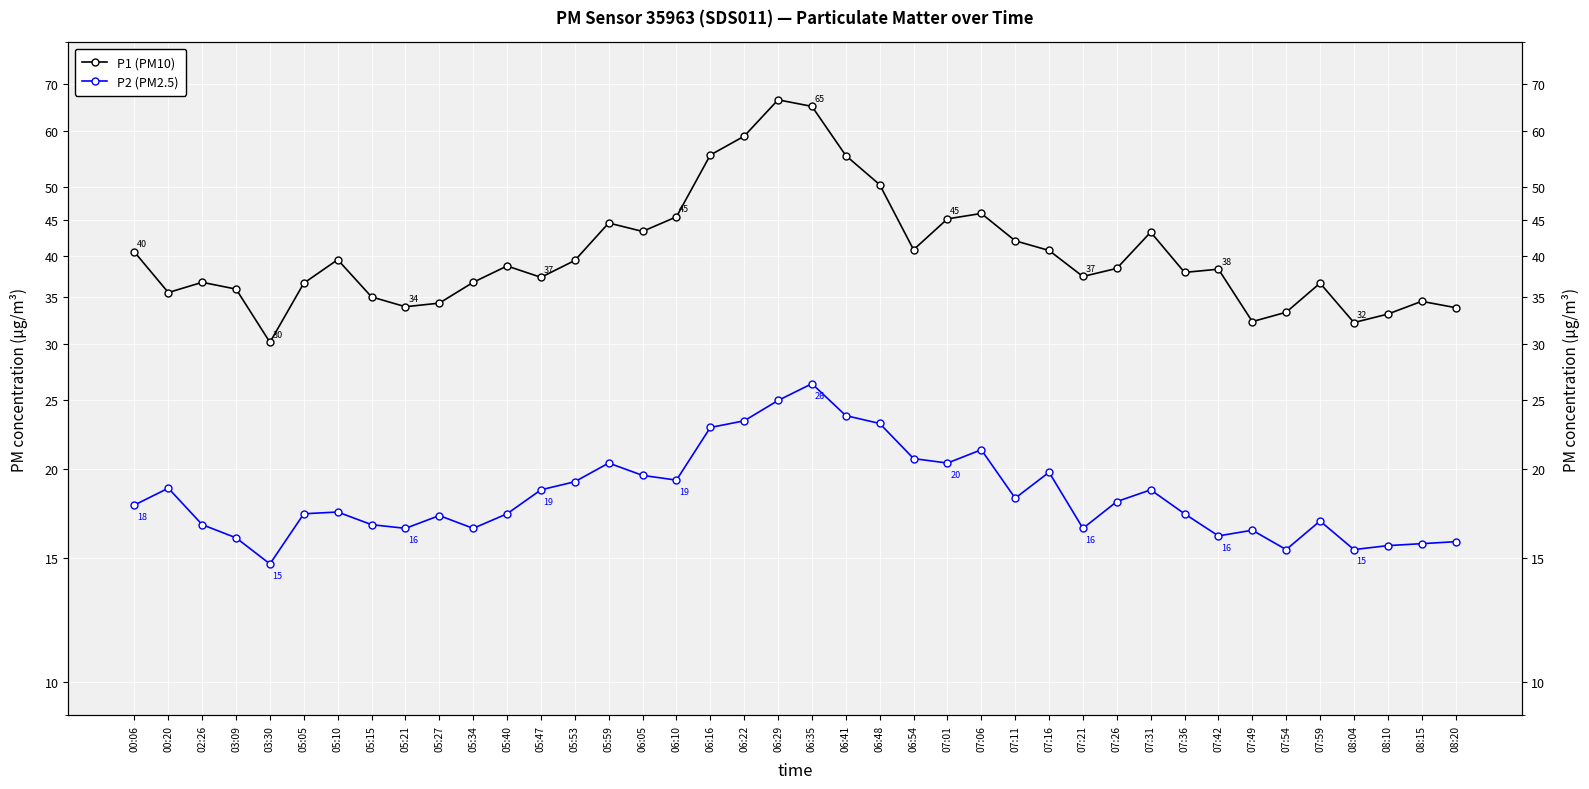

List the labels in order of P1 (PM10) value, smallest first.

03:30, 08:04, 07:49, 08:10, 07:54, 08:20, 05:21, 05:27, 08:15, 05:15, 00:20, 03:09, 05:05, 07:59, 02:26, 05:34, 05:47, 07:21, 07:36, 07:42, 07:26, 05:40, 05:53, 05:10, 00:06, 07:16, 06:54, 07:11, 07:31, 06:05, 05:59, 07:01, 06:10, 07:06, 06:48, 06:41, 06:16, 06:22, 06:35, 06:29